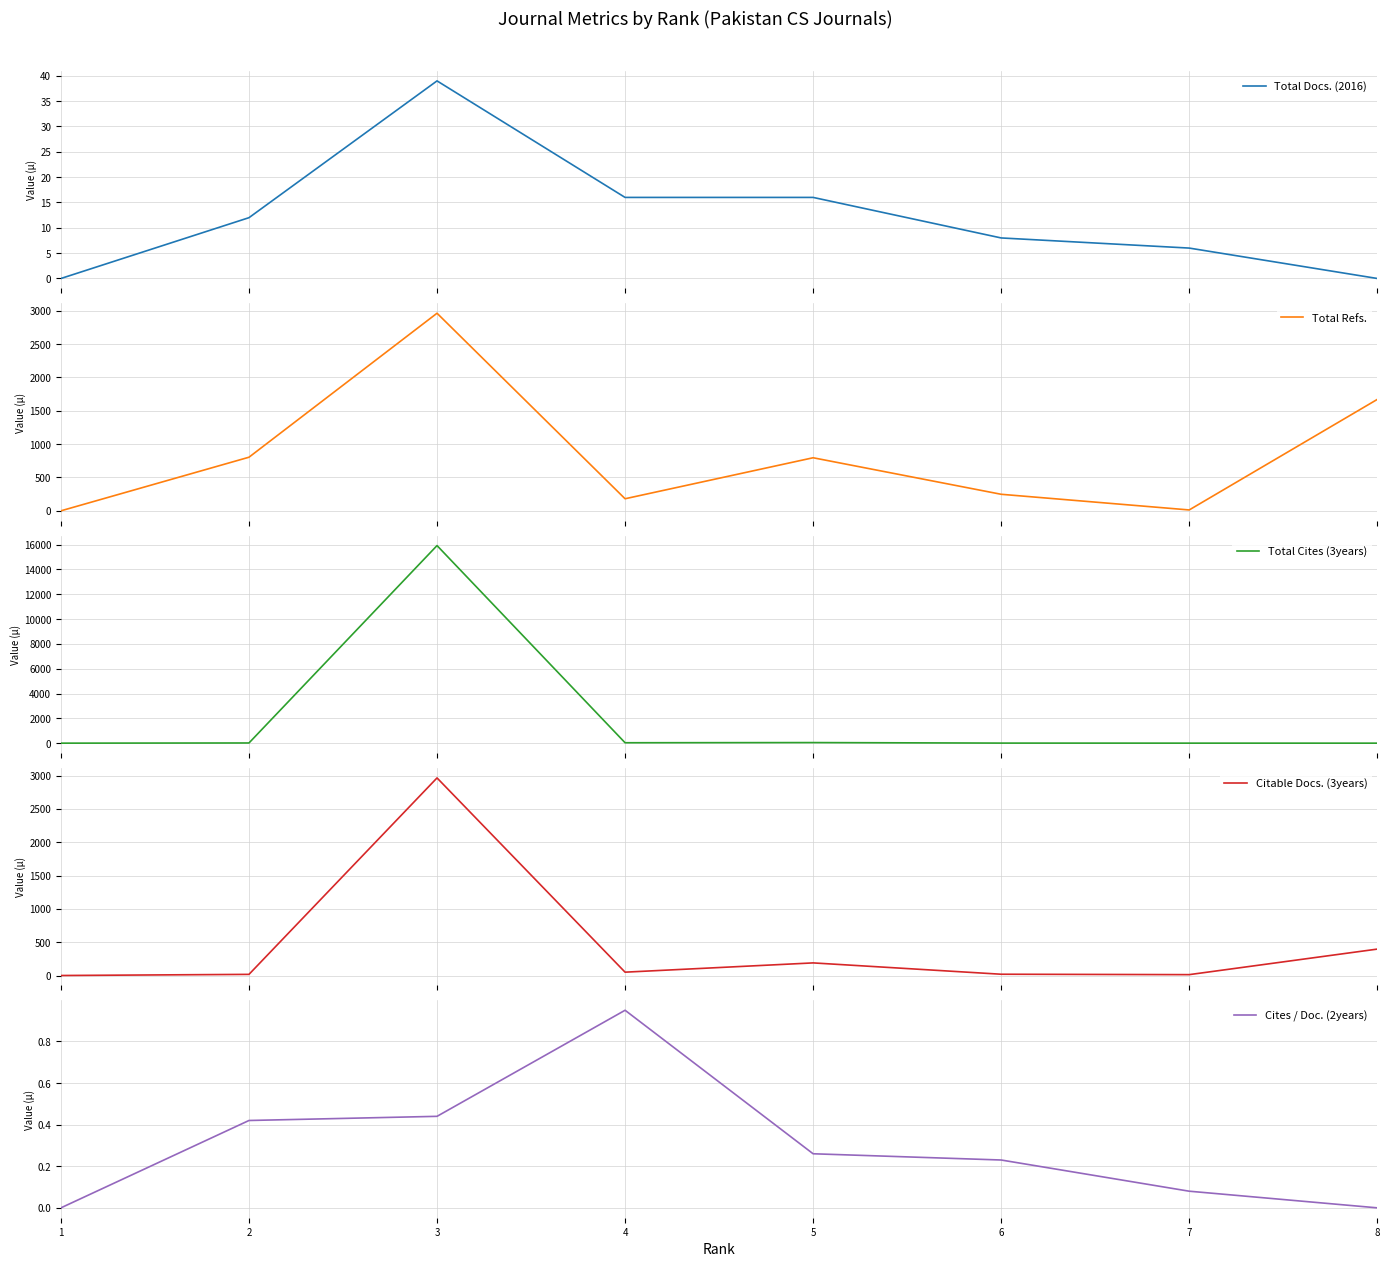

The Total Cites (3years) series shows 24.0 at 2. True or false?

False